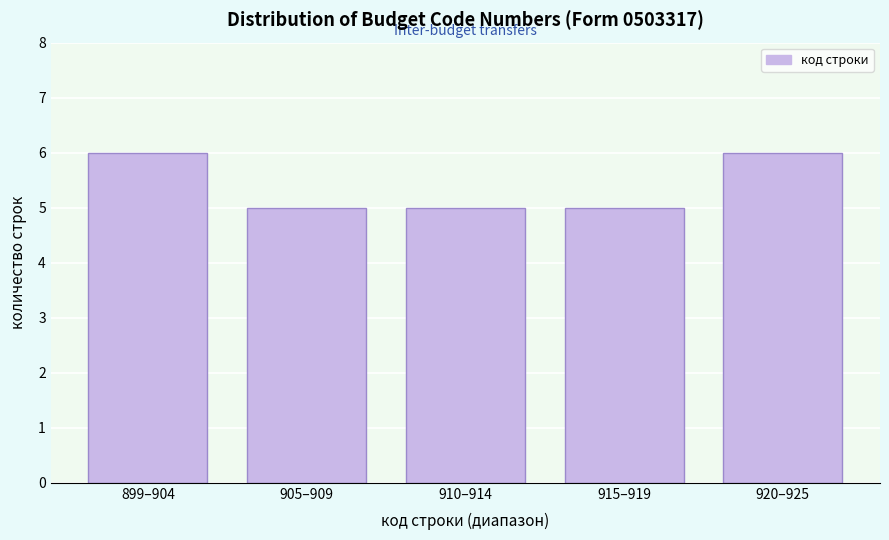

Reading left to right, what are all the values shown in this chart?

6	5	5	5	6